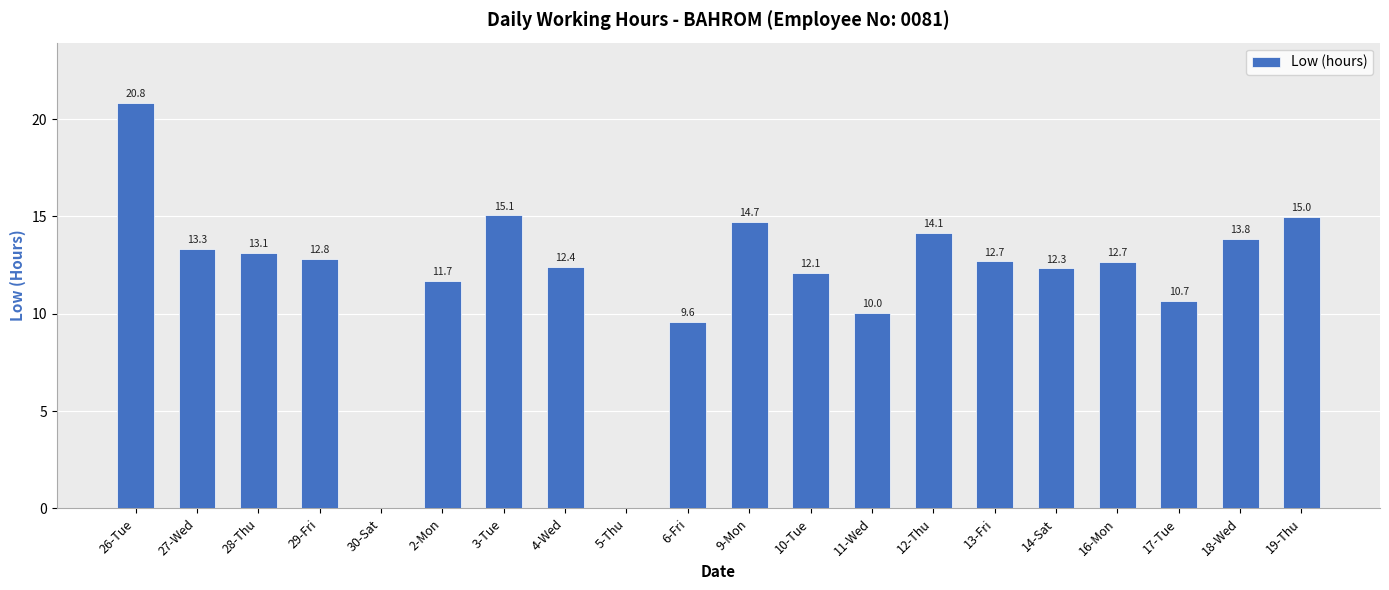

Where is the data nearest to the value 10?

11-Wed